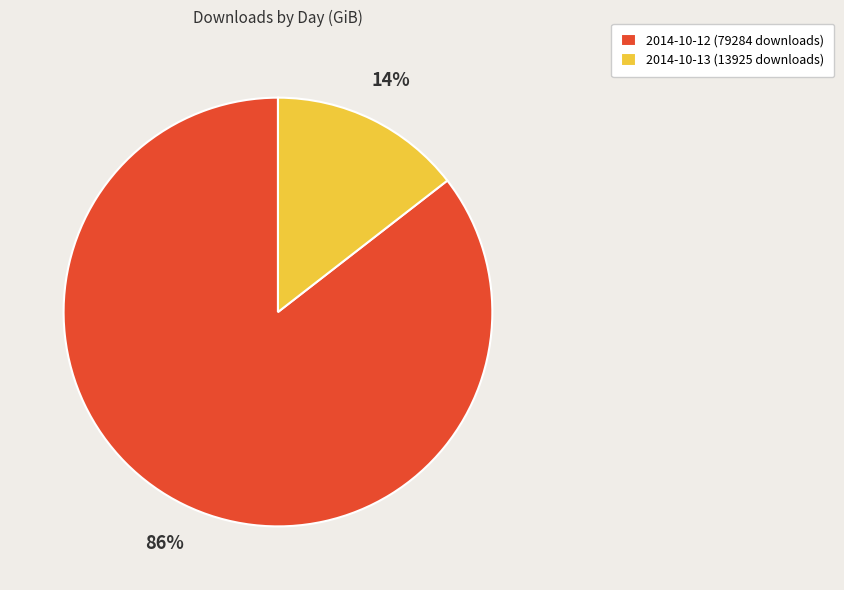

To the nearest percent, what is the combined percentage of 2014-10-13 (13925 downloads) and 2014-10-12 (79284 downloads)?

100%